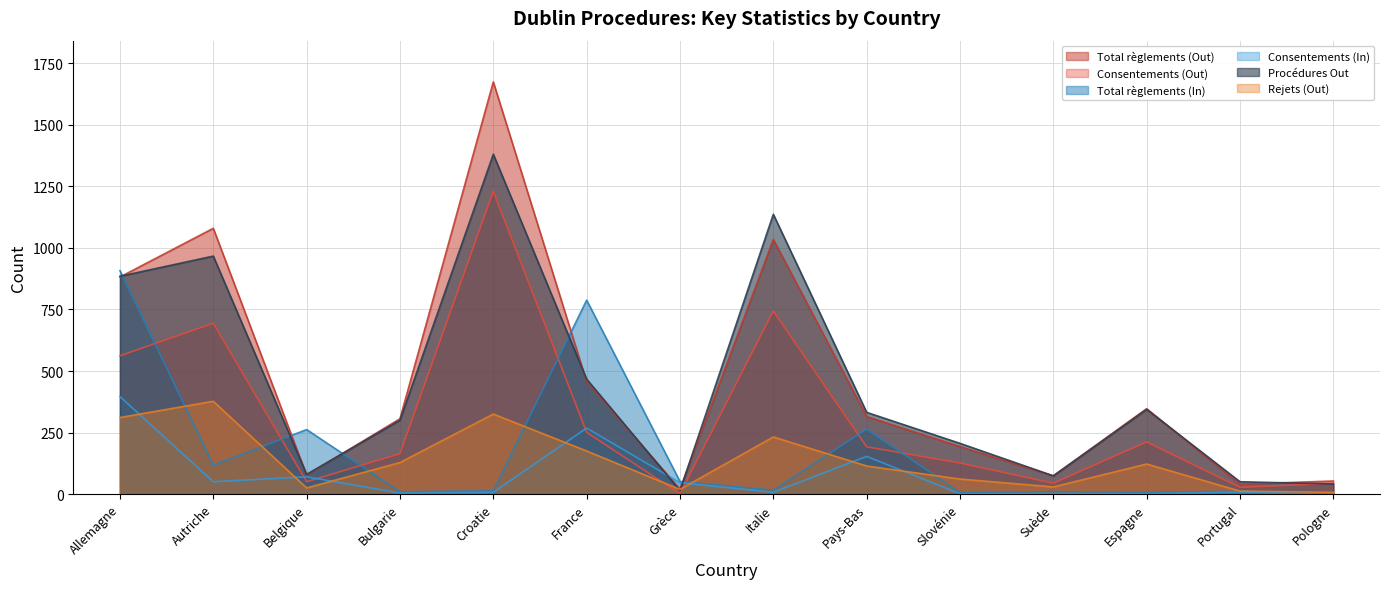

How many data points in Procédures Out are above 332?

6